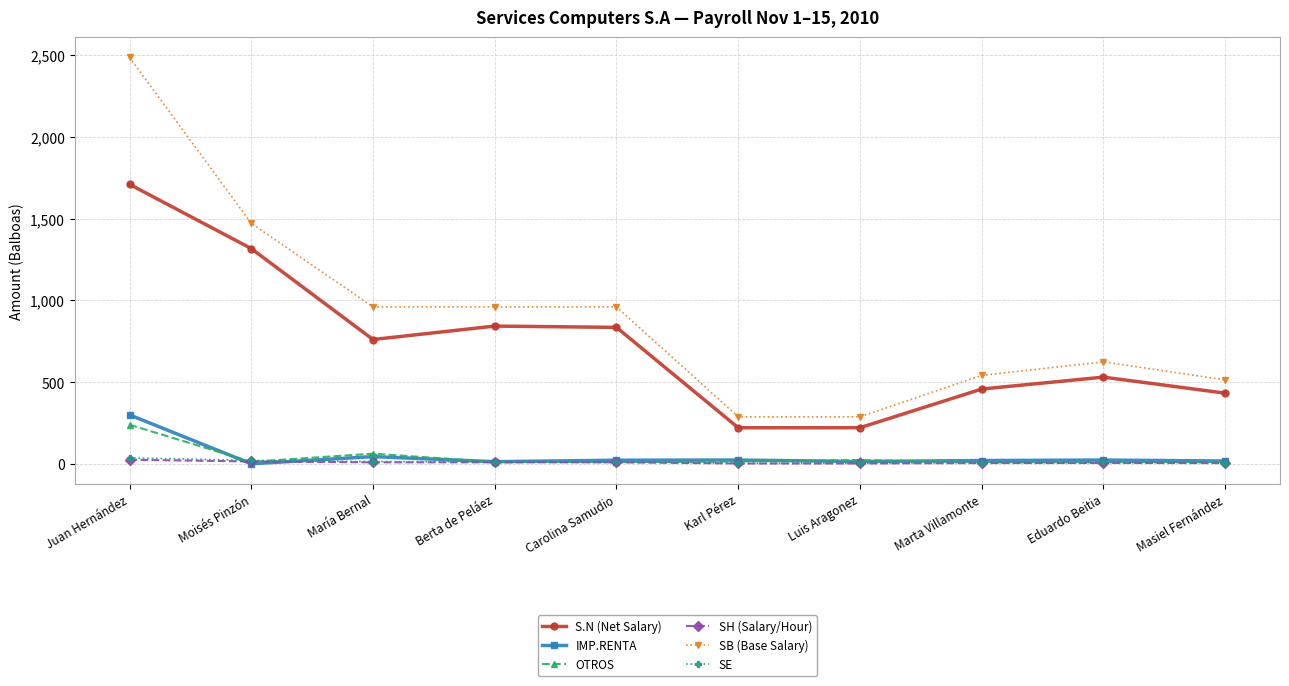

What is the label of the 3rd point from the left?

María Bernal